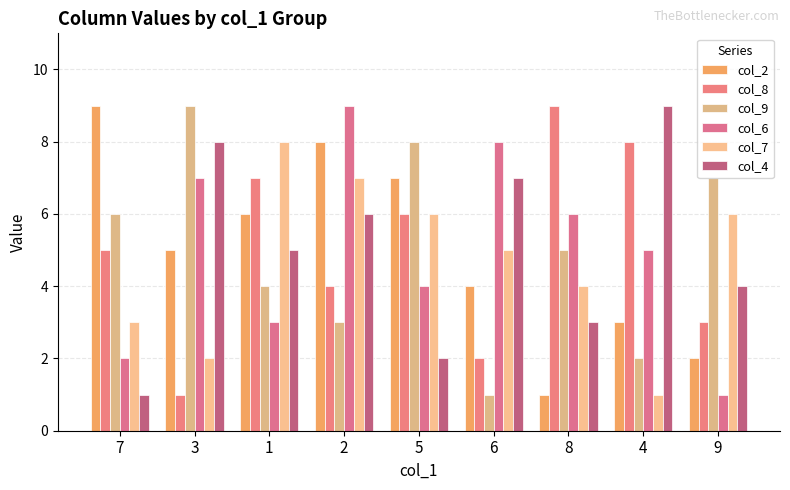

At 8, list the series in order from smallest to largest.

col_2, col_4, col_7, col_9, col_6, col_8